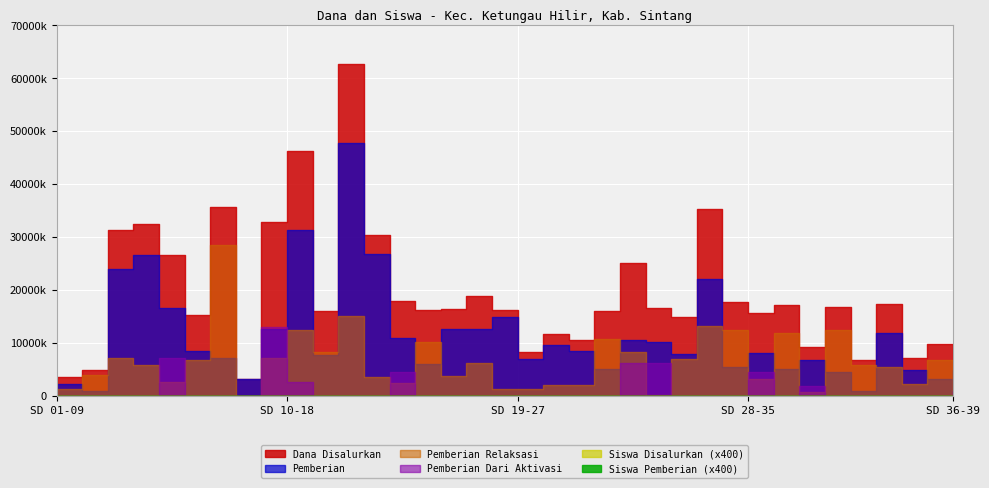

Which series has the largest total across all categories?

Dana Disalurkan